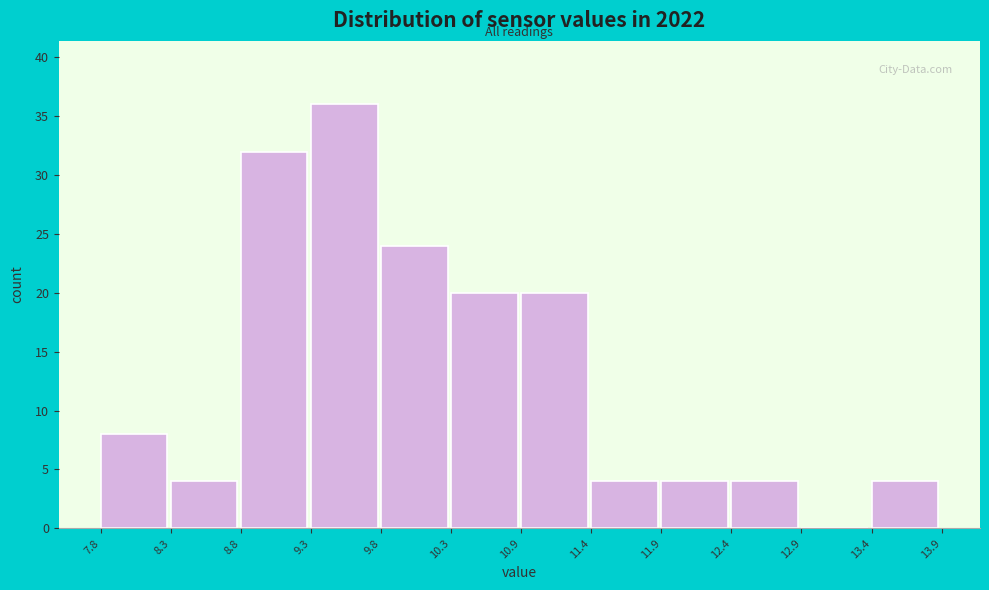

Reading left to right, transcribe this chart: for each bar, give the range it covers on the x-axis and its height. The values are not printed on the chart, so give them approximately, as read against the axis.

7.8 to 8.3: 8
8.3 to 8.8: 4
8.8 to 9.3: 32
9.3 to 9.8: 36
9.8 to 10.3: 24
10.3 to 10.9: 20
10.9 to 11.4: 20
11.4 to 11.9: 4
11.9 to 12.4: 4
12.4 to 12.9: 4
12.9 to 13.4: 0
13.4 to 13.9: 4